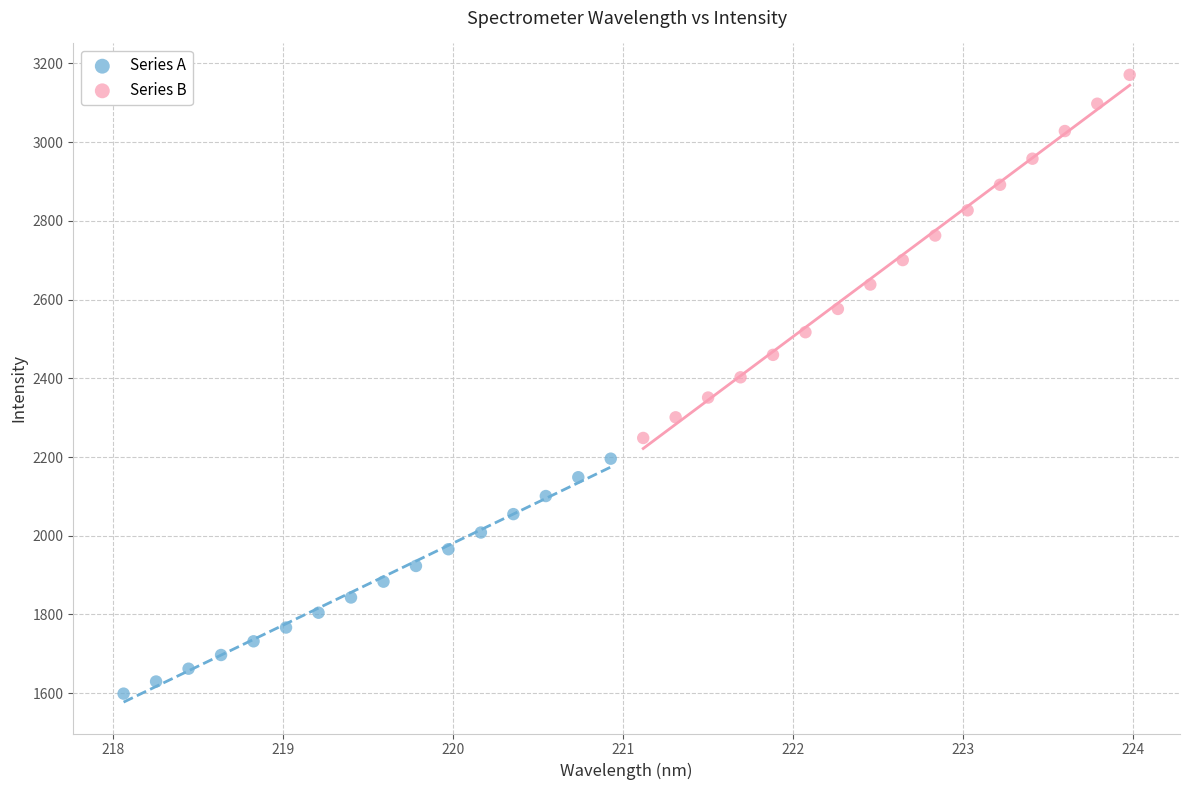

Which series reaches the maximum Y coordinate?

Series B